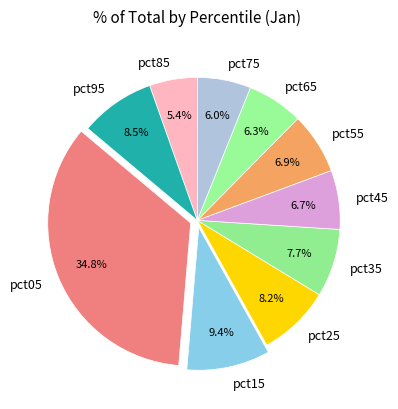

Does any single category account for the majority?

No